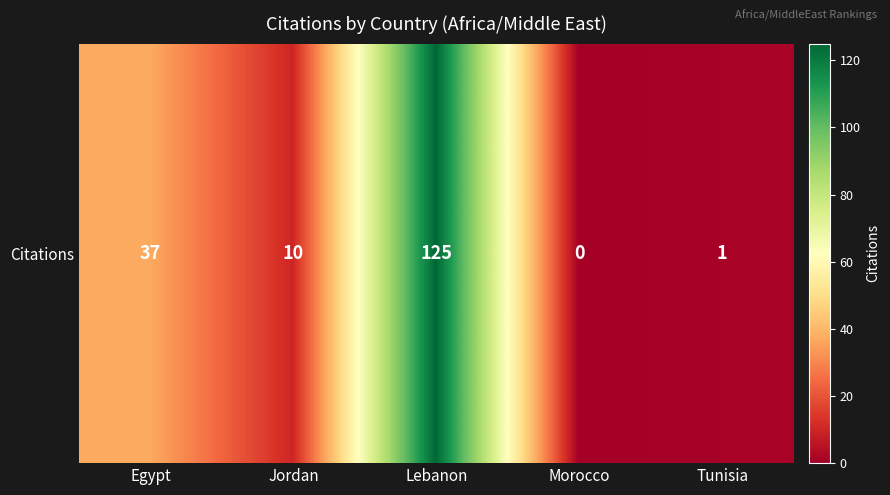

What is the sum of the values at Lebanon and Morocco?

125